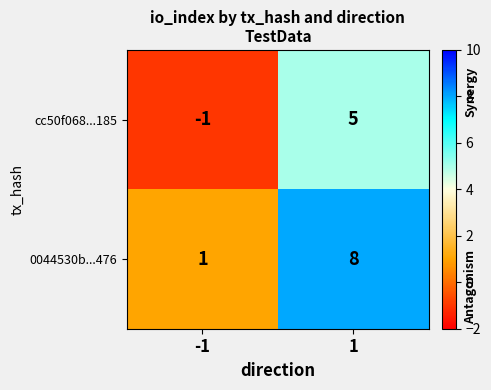

What is the sum of all cc50f068...185 values?

4